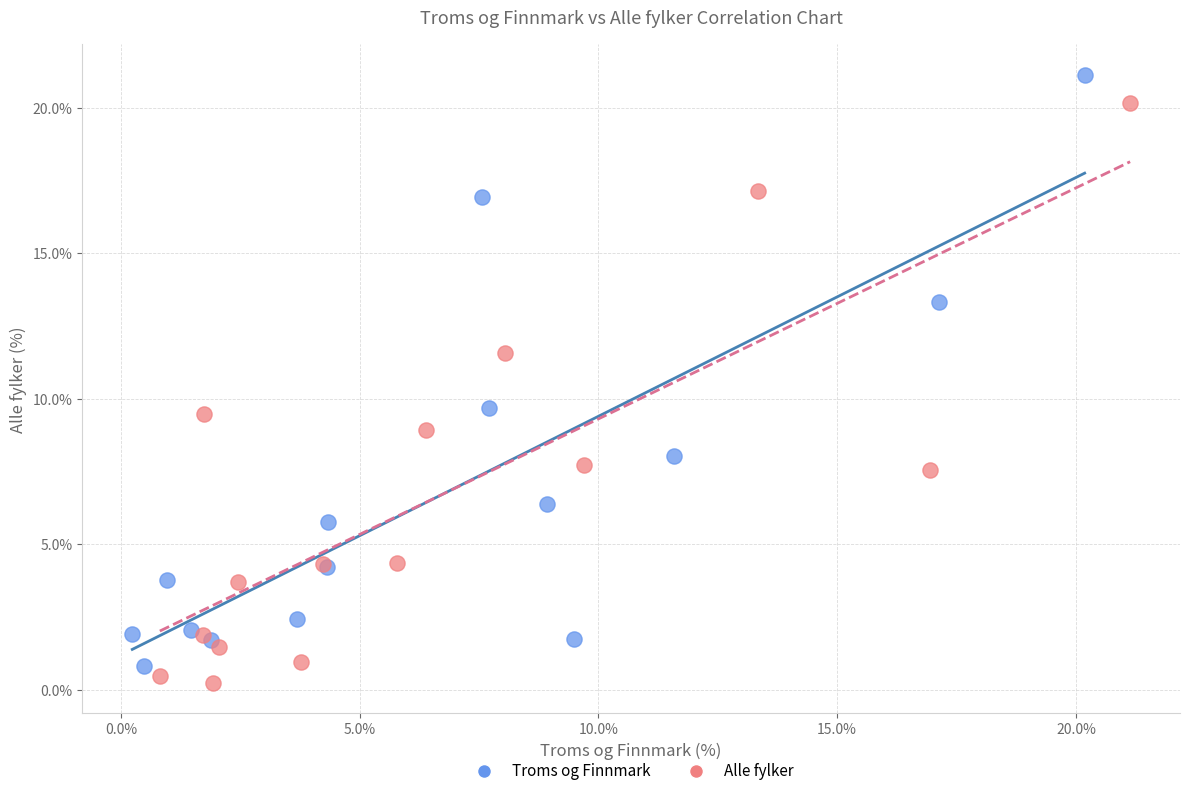

Which series contains the highest Y value?

Troms og Finnmark